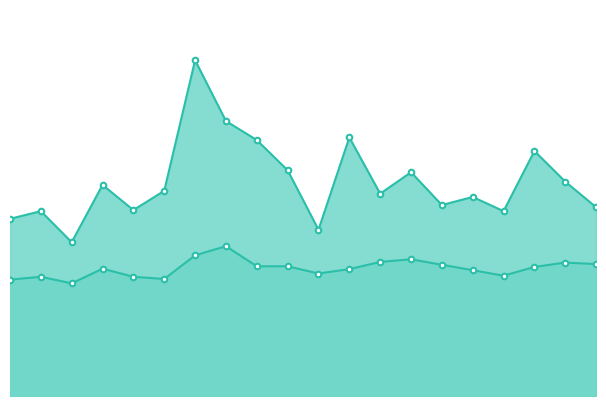

What is the label of the 5th point from the left?

00:31